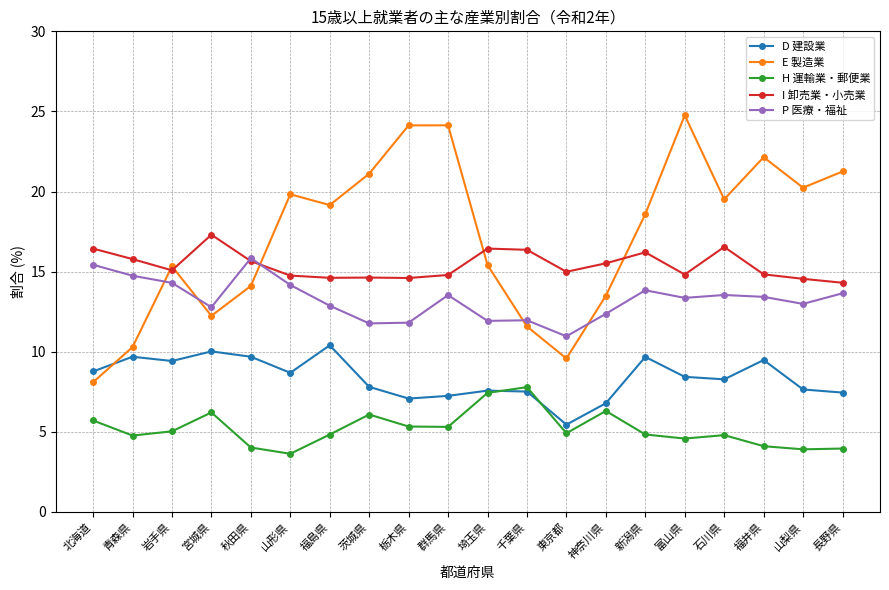

What are all the series names shown in the legend?

D 建設業, E 製造業, H 運輸業・郵便業, I 卸売業・小売業, P 医療・福祉